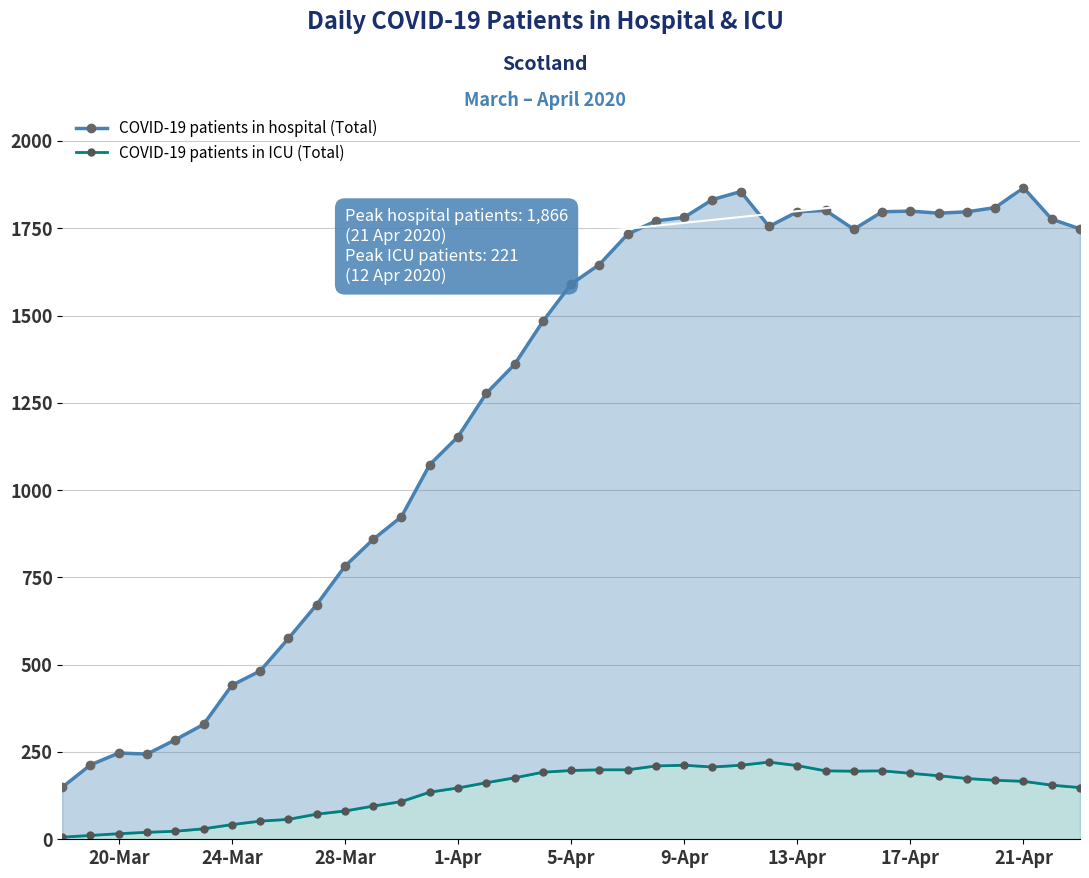

Rank the series by their average value, from highest to lowest.

COVID-19 patients in hospital (Total), COVID-19 patients in ICU (Total)